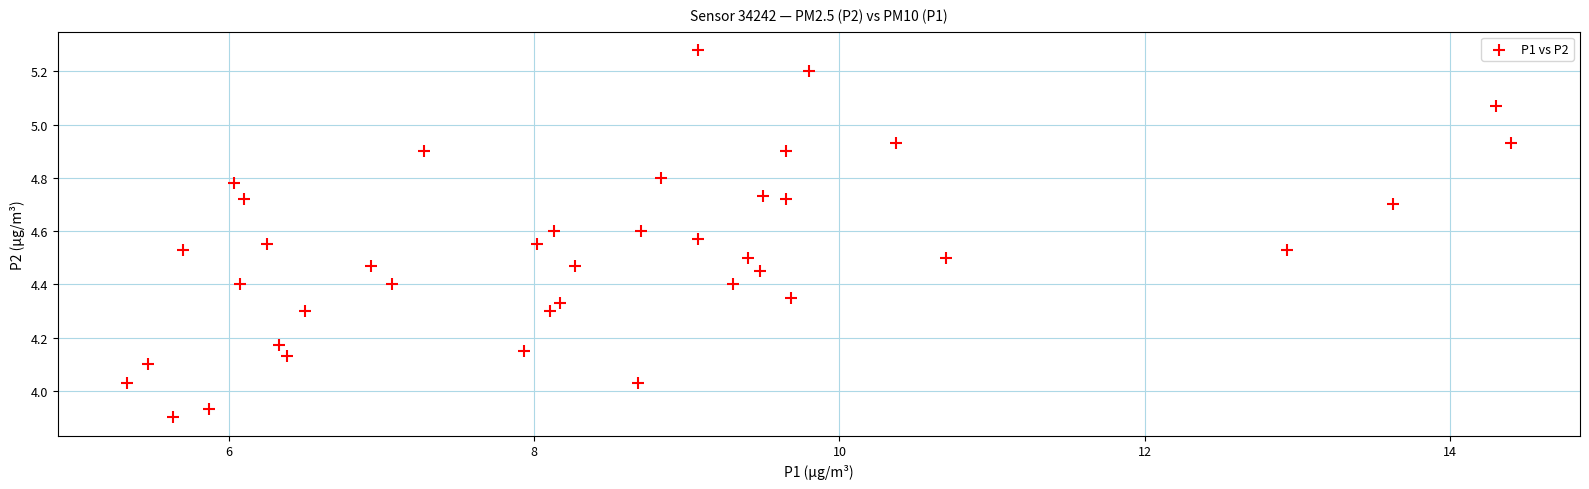

What is the range of X values (max minus min)?

9.1